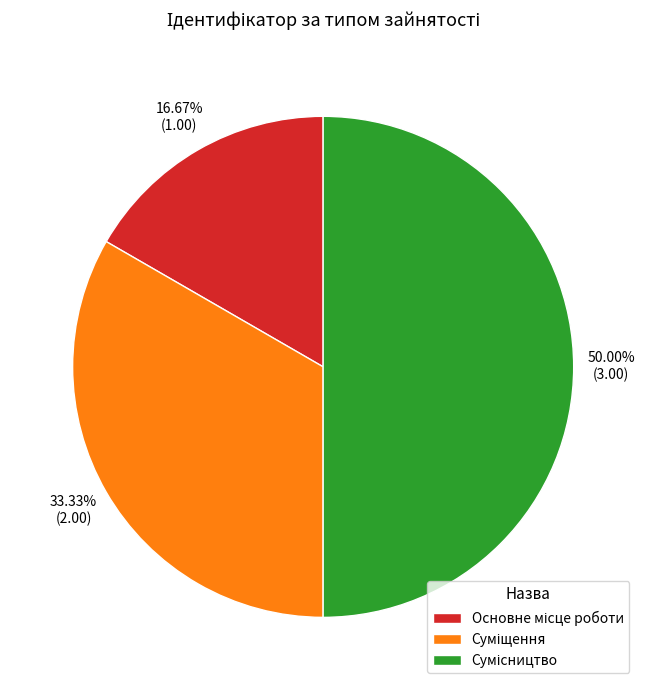

How many slices are in this pie chart?

3